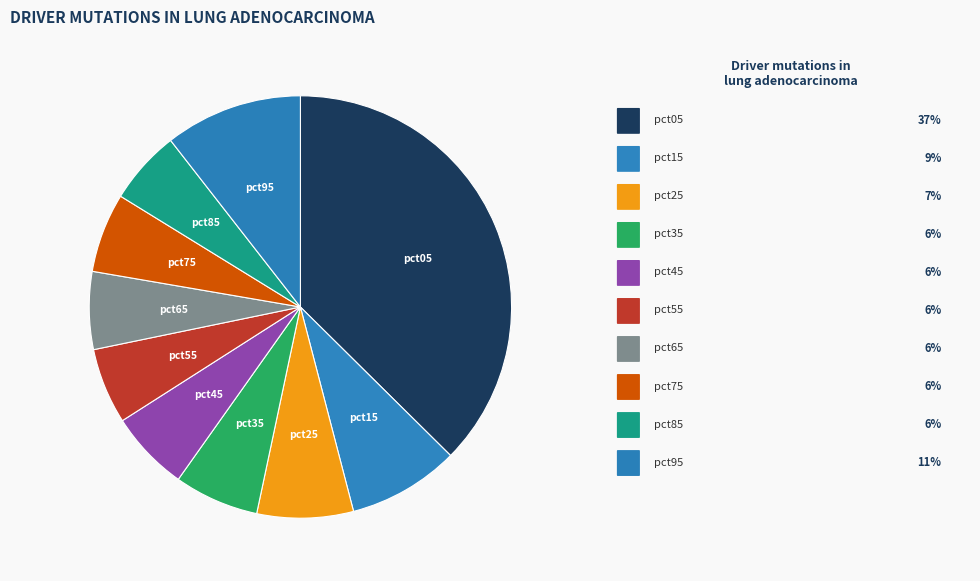

Is there a majority slice in this chart?

No